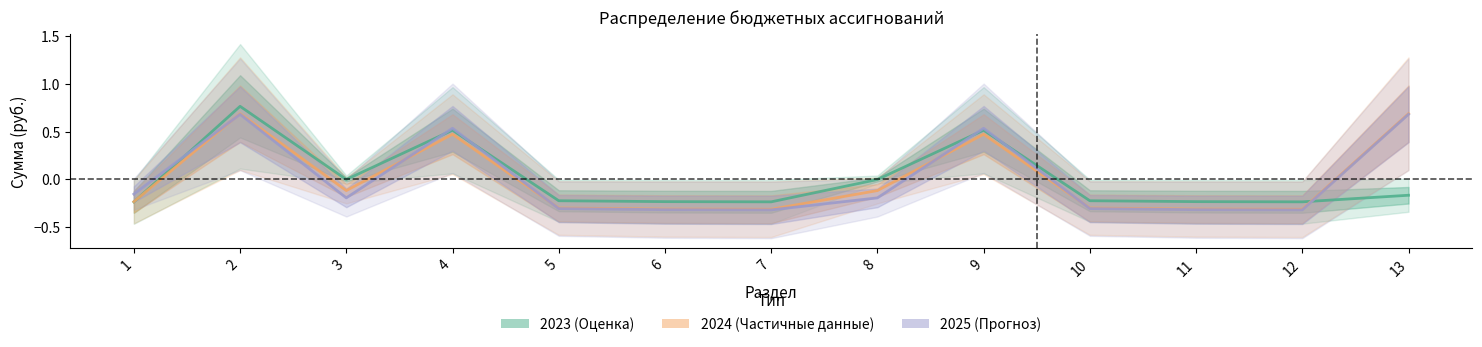

What is the value of the 2023 point at the 5th from the left?

-0.2